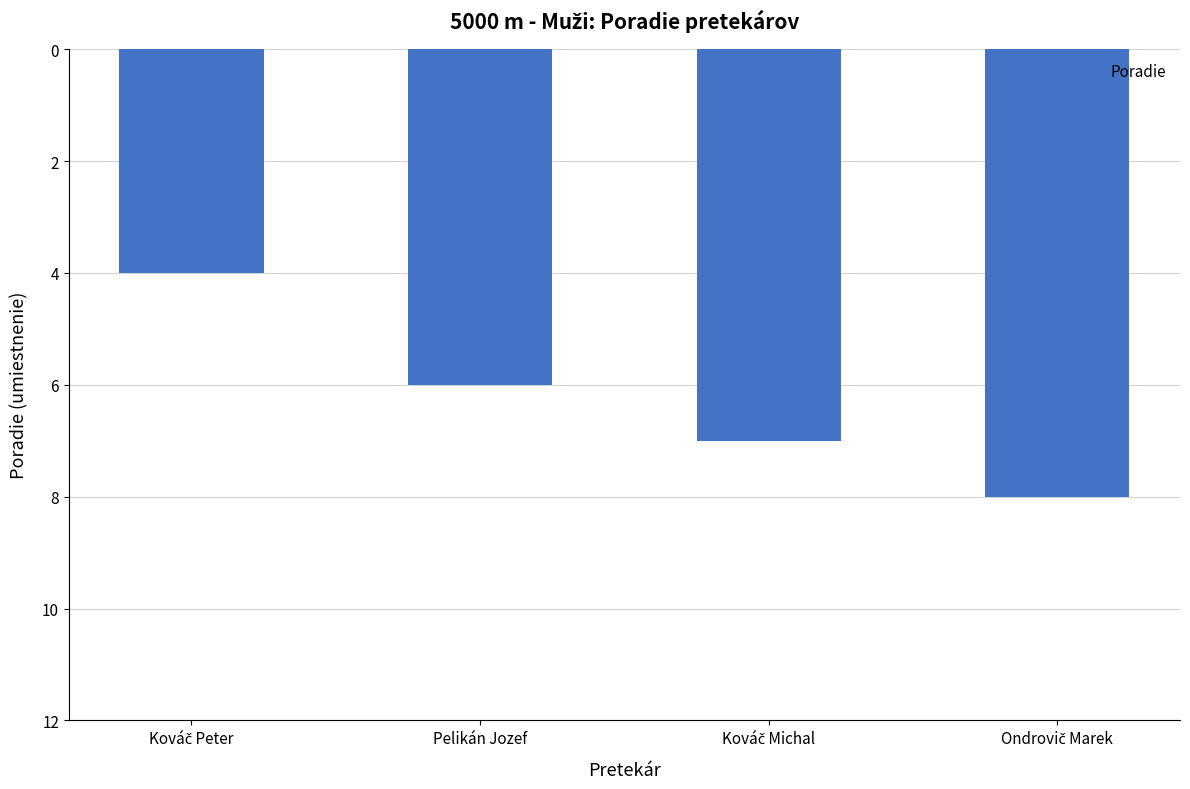

Reading left to right, transcribe all the data shown in this chart.

4	6	7	8